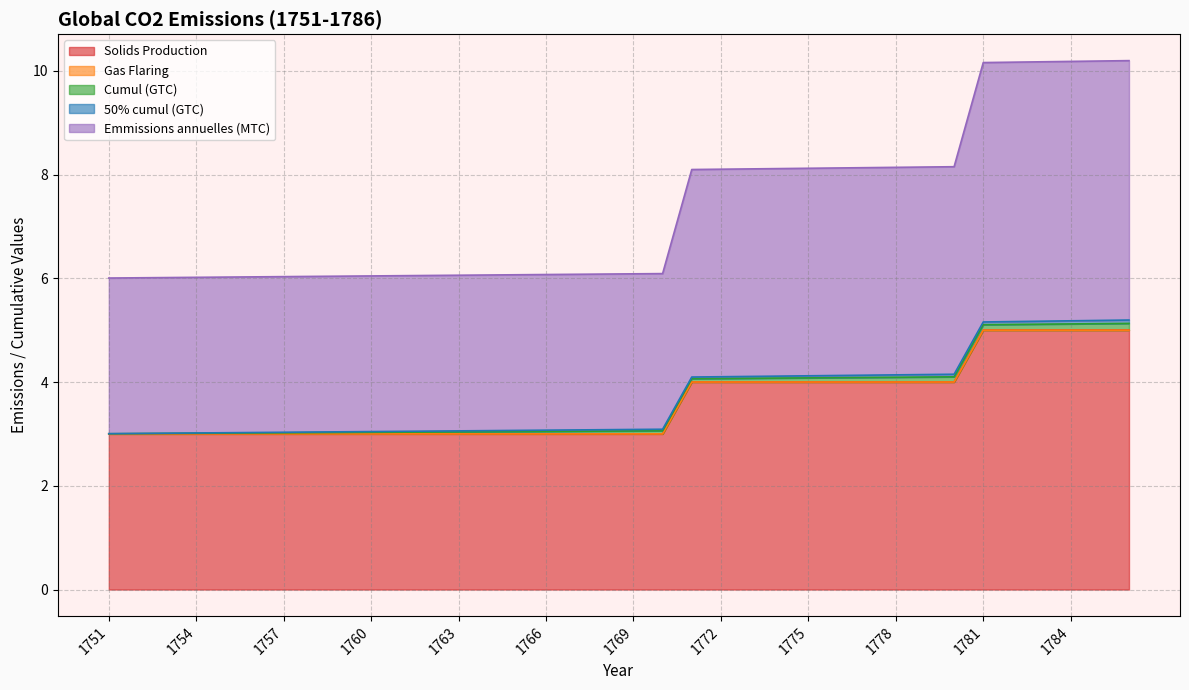

Reading right to left, extract all data points from this chart.

Solids Production: 1786=5.0	1785=5.0	1784=5.0	1783=5.0	1782=5.0	1781=5.0	1780=4.0	1779=4.0	1778=4.0	1777=4.0	1776=4.0	1775=4.0	1774=4.0	1773=4.0	1772=4.0	1771=4.0	1770=3.0	1769=3.0	1768=3.0	1767=3.0	1766=3.0	1765=3.0	1764=3.0	1763=3.0	1762=3.0	1761=3.0	1760=3.0	1759=3.0	1758=3.0	1757=3.0	1756=3.0	1755=3.0	1754=3.0	1753=3.0	1752=3.0	1751=3.0
Gas Flaring: 1786=0.0	1785=0.0	1784=0.0	1783=0.0	1782=0.0	1781=0.0	1780=0.0	1779=0.0	1778=0.0	1777=0.0	1776=0.0	1775=0.0	1774=0.0	1773=0.0	1772=0.0	1771=0.0	1770=0.0	1769=0.0	1768=0.0	1767=0.0	1766=0.0	1765=0.0	1764=0.0	1763=0.0	1762=0.0	1761=0.0	1760=0.0	1759=0.0	1758=0.0	1757=0.0	1756=0.0	1755=0.0	1754=0.0	1753=0.0	1752=0.0	1751=0.0
Cumul (GTC): 1786=0.1	1785=0.1	1784=0.1	1783=0.1	1782=0.1	1781=0.1	1780=0.1	1779=0.1	1778=0.1	1777=0.1	1776=0.1	1775=0.1	1774=0.1	1773=0.1	1772=0.1	1771=0.1	1770=0.1	1769=0.1	1768=0.1	1767=0.1	1766=0.0	1765=0.0	1764=0.0	1763=0.0	1762=0.0	1761=0.0	1760=0.0	1759=0.0	1758=0.0	1757=0.0	1756=0.0	1755=0.0	1754=0.0	1753=0.0	1752=0.0	1751=0.0
50% cumul (GTC): 1786=0.1	1785=0.1	1784=0.1	1783=0.1	1782=0.1	1781=0.1	1780=0.1	1779=0.0	1778=0.0	1777=0.0	1776=0.0	1775=0.0	1774=0.0	1773=0.0	1772=0.0	1771=0.0	1770=0.0	1769=0.0	1768=0.0	1767=0.0	1766=0.0	1765=0.0	1764=0.0	1763=0.0	1762=0.0	1761=0.0	1760=0.0	1759=0.0	1758=0.0	1757=0.0	1756=0.0	1755=0.0	1754=0.0	1753=0.0	1752=0.0	1751=0.0
Emmissions annuelles (MTC): 1786=5.0	1785=5.0	1784=5.0	1783=5.0	1782=5.0	1781=5.0	1780=4.0	1779=4.0	1778=4.0	1777=4.0	1776=4.0	1775=4.0	1774=4.0	1773=4.0	1772=4.0	1771=4.0	1770=3.0	1769=3.0	1768=3.0	1767=3.0	1766=3.0	1765=3.0	1764=3.0	1763=3.0	1762=3.0	1761=3.0	1760=3.0	1759=3.0	1758=3.0	1757=3.0	1756=3.0	1755=3.0	1754=3.0	1753=3.0	1752=3.0	1751=3.0